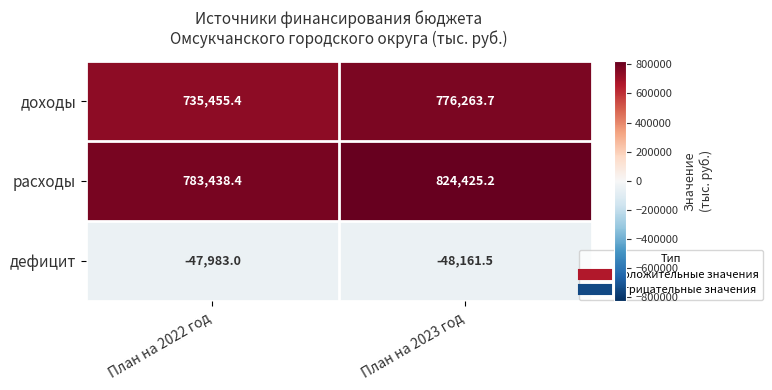

How many series are shown in this chart?

3